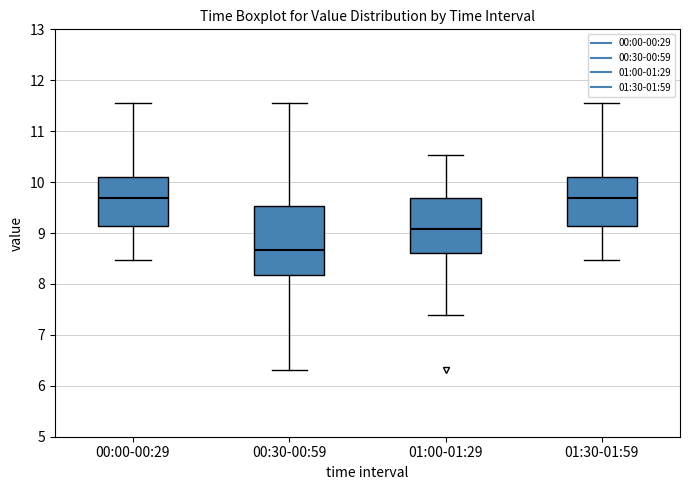

Where does the median line of the box for 01:30-01:59 sit on the y-axis? The values are not printed on the chart, so give them approximately, as read against the axis.

9.7